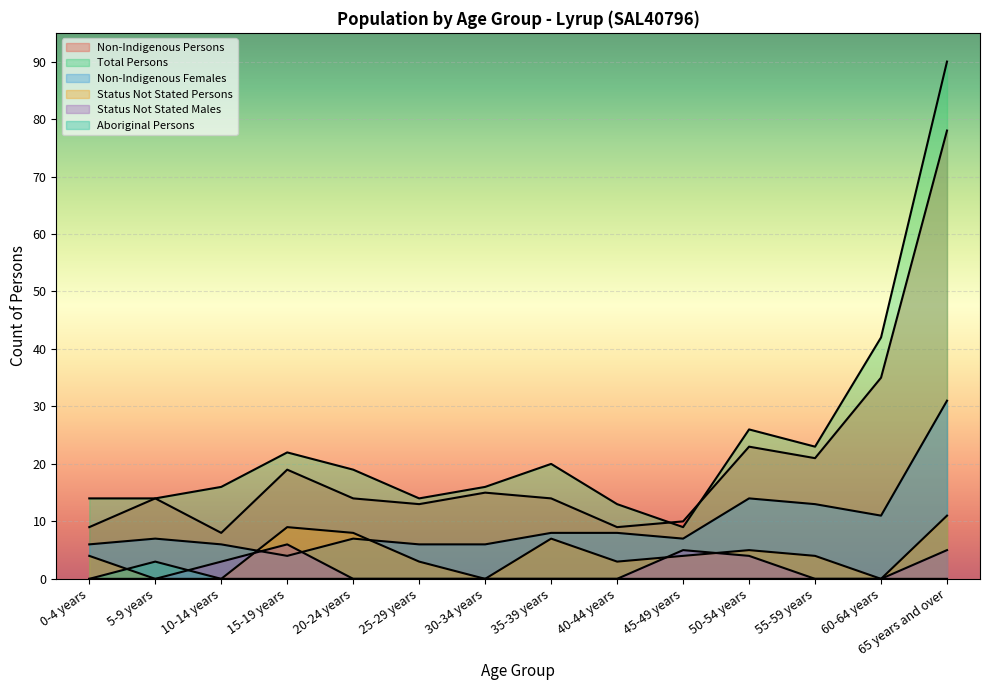

How many lines are shown in the chart?

6